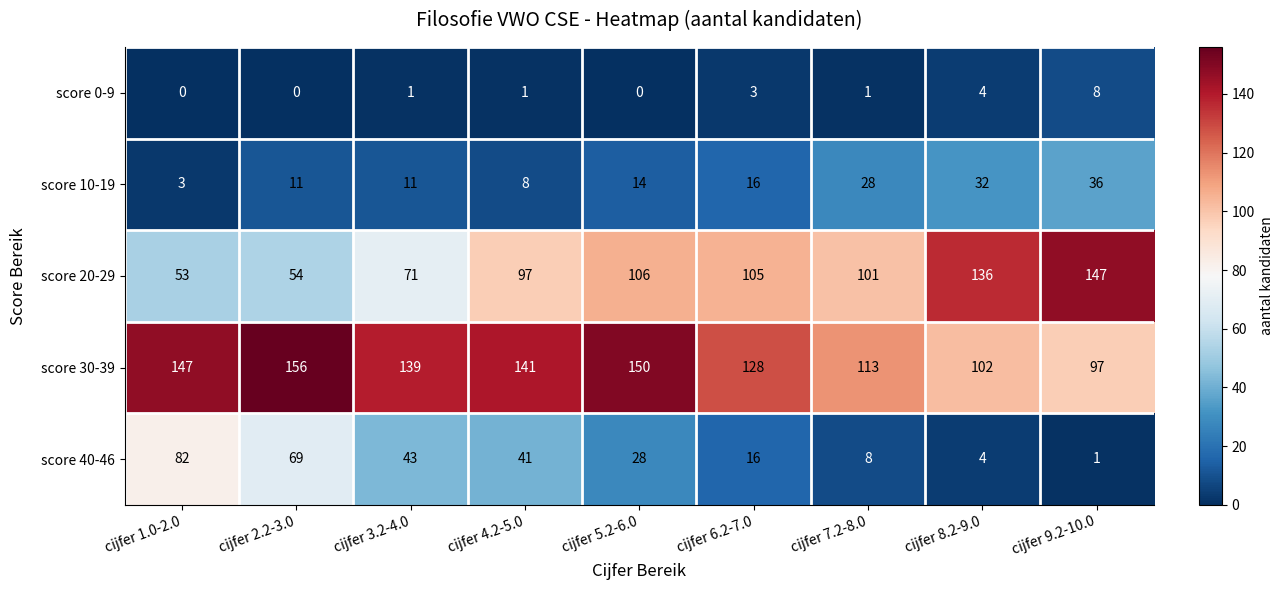

Which series has the widest spread of values?

score 20-29